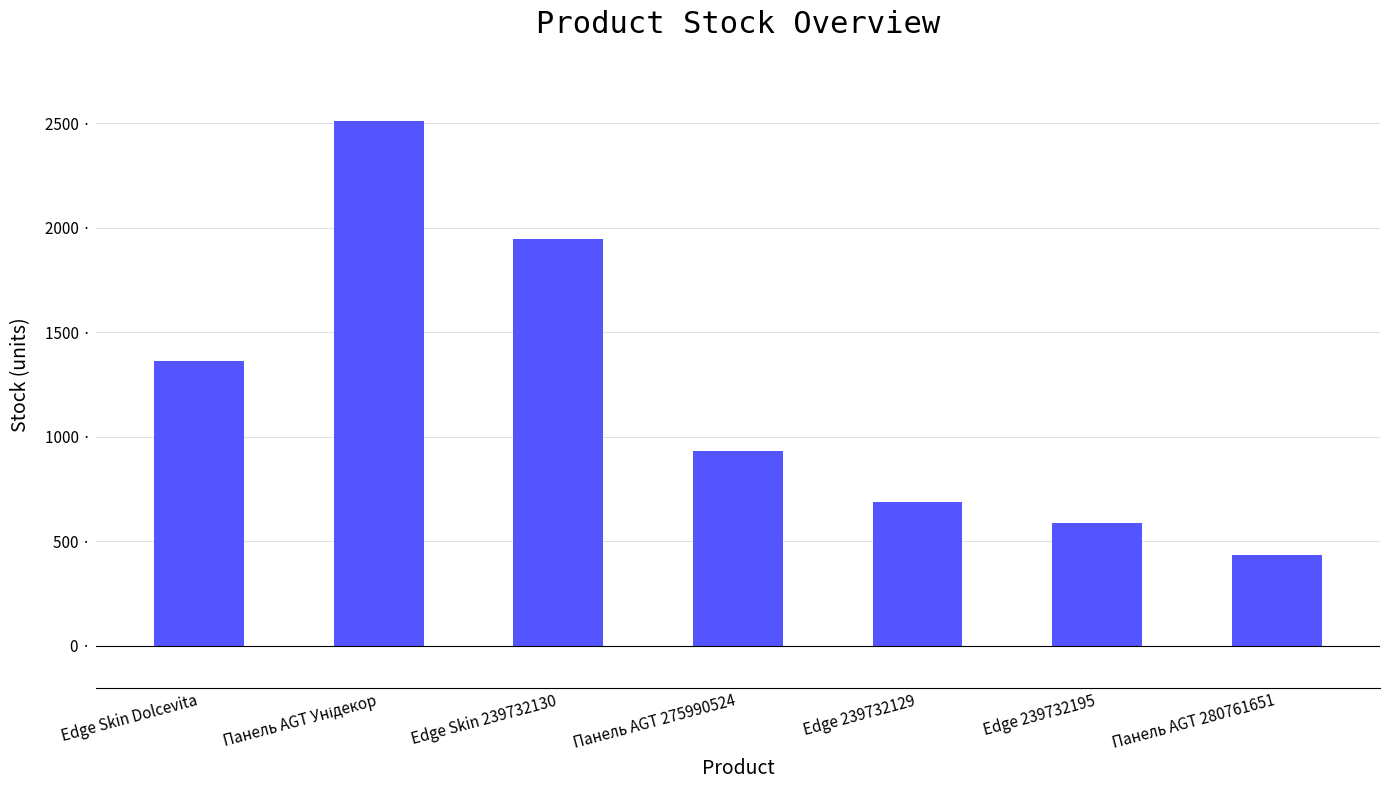

At which category does the chart reach its minimum across all series?

Панель AGT 280761651